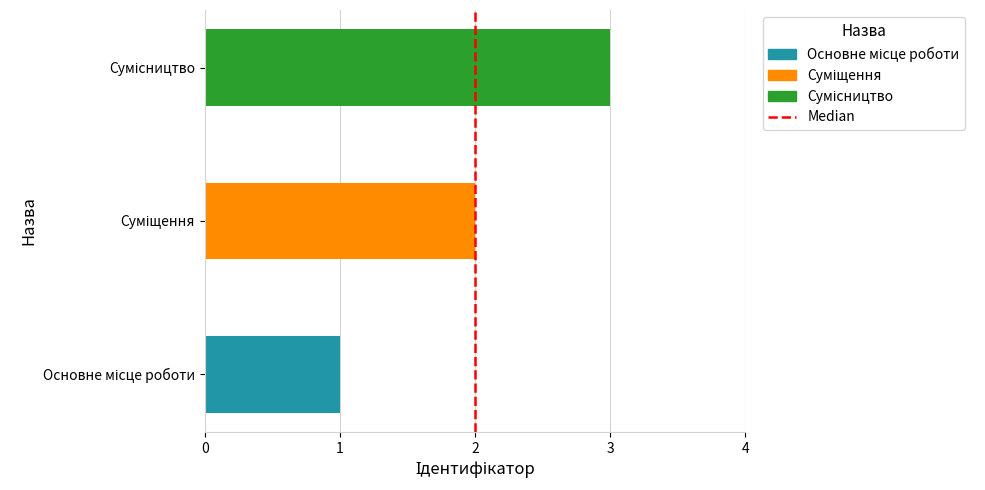

What is the greatest value displayed?

3